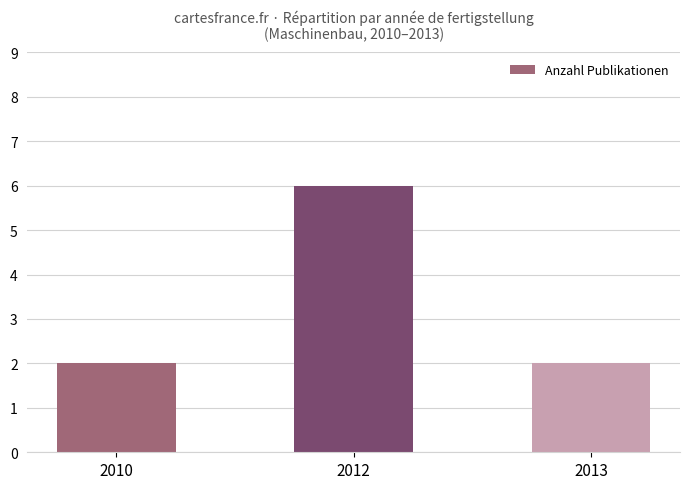

What is the minimum value shown in the chart?

2